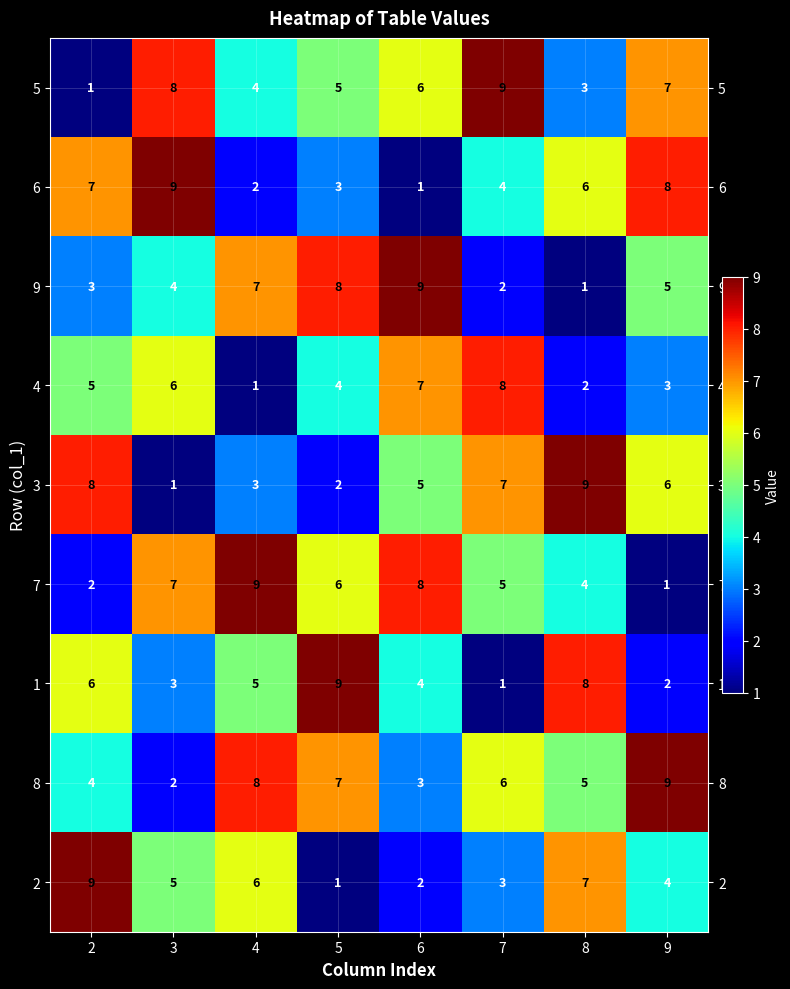

Is the value of 9 at 3 greater than the value of 8 at 7?

No